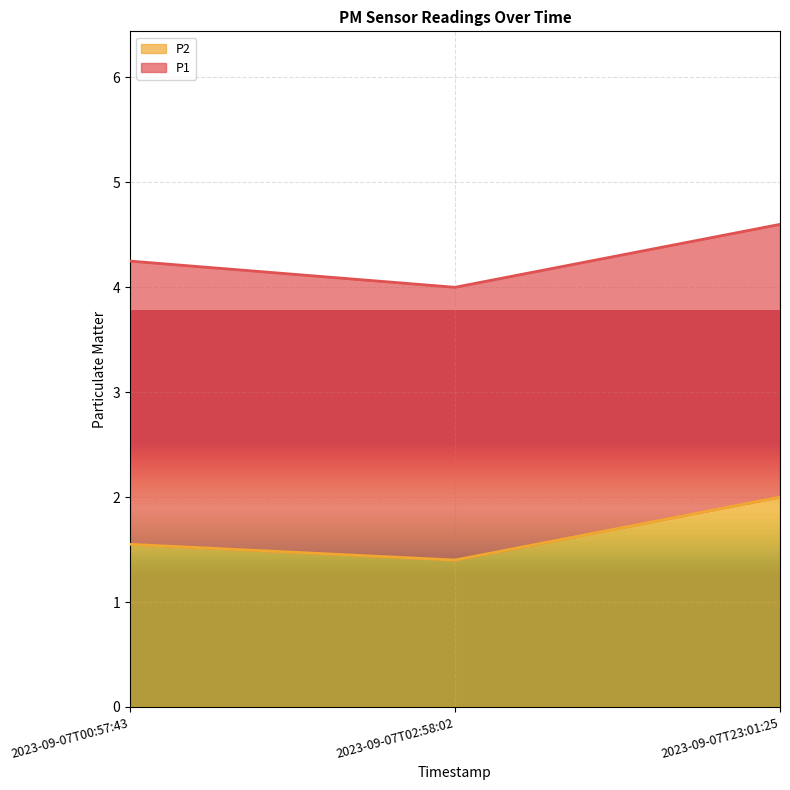

Rank the categories by value from highest to lowest.

2023-09-07T23:01:25, 2023-09-07T00:57:43, 2023-09-07T02:58:02